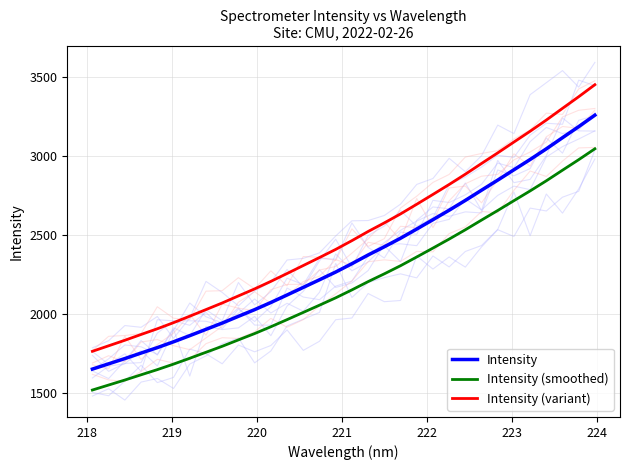

True or false: Intensity (smoothed) and Intensity (variant) intersect in this chart.

False